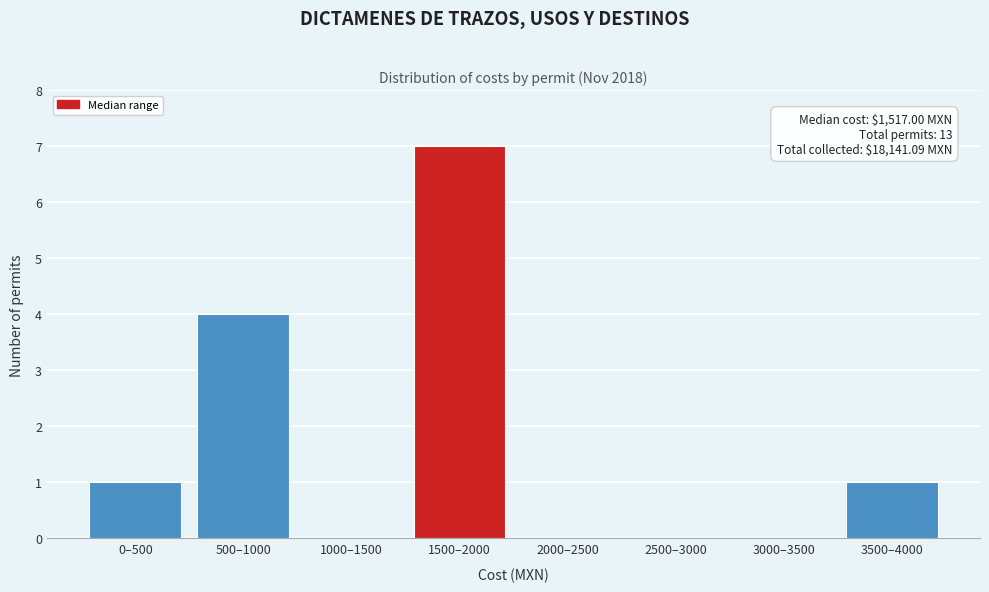

Reading left to right, what are all the values shown in this chart?

0–500=1	500–1000=4	1000–1500=0	1500–2000=7	2000–2500=0	2500–3000=0	3000–3500=0	3500–4000=1